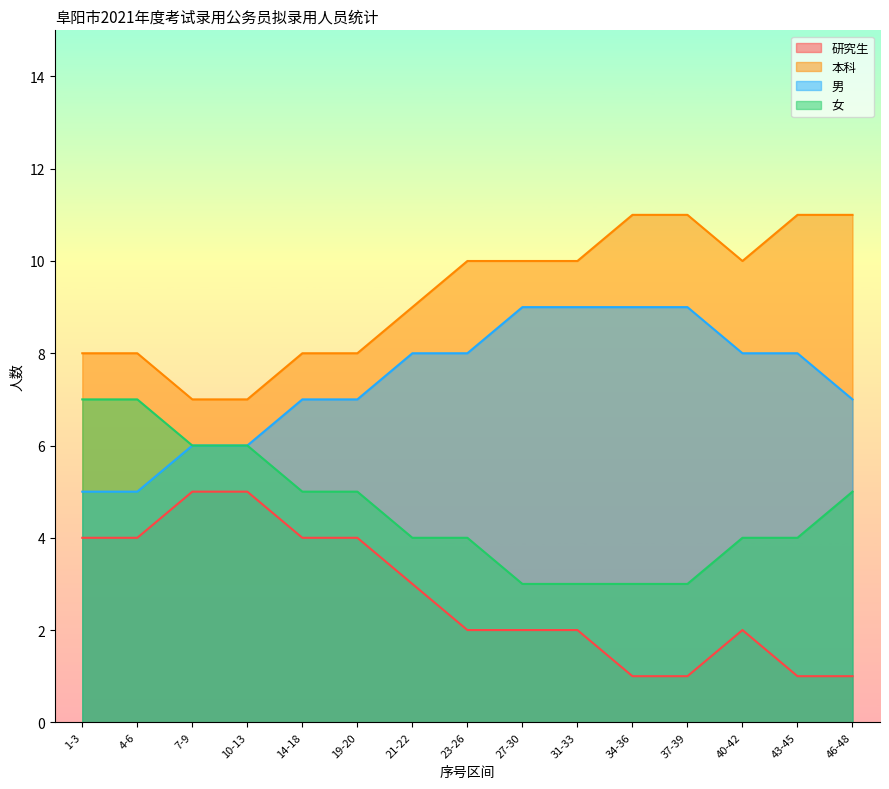

What is the sum of all 研究生 values?

41